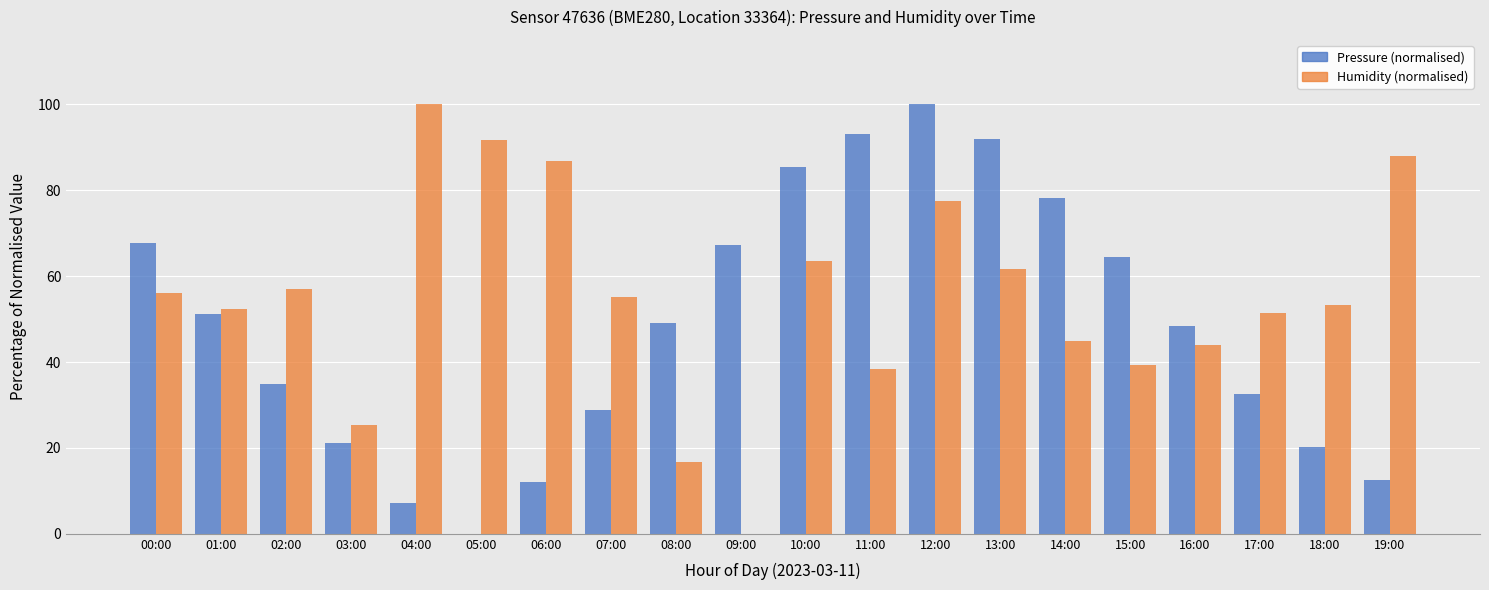

True or false: Pressure (normalised) has a value of 93.1 at 11:00.

True